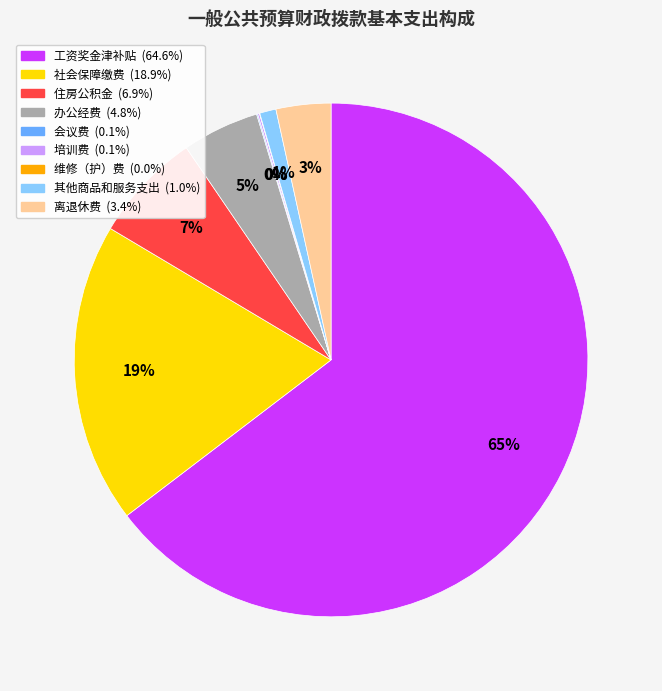

To the nearest percent, what is the average slice percentage?

11%